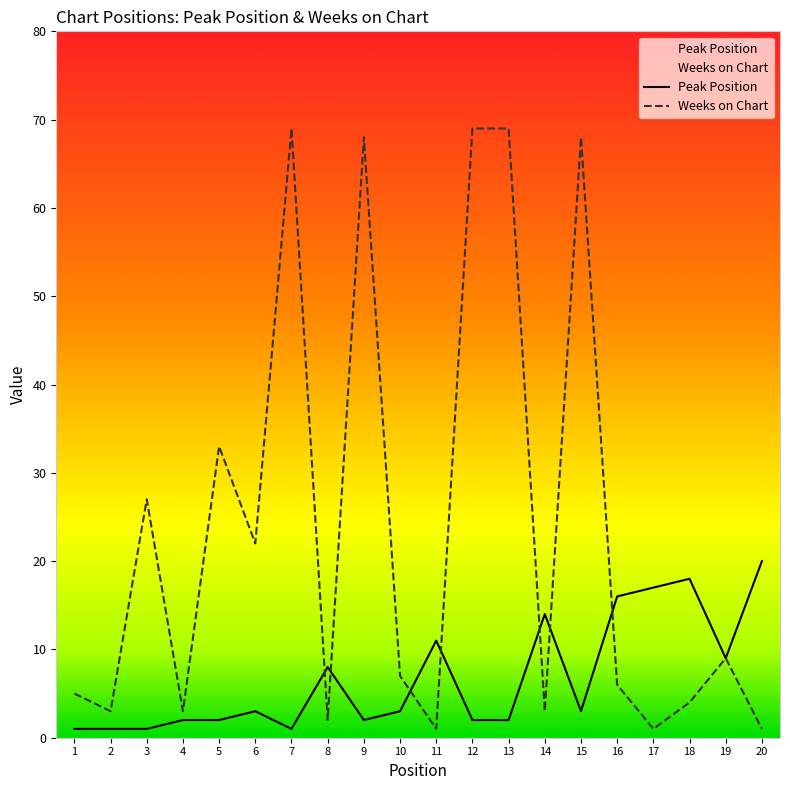

What is the approximate value of Weeks on Chart at 8?

2